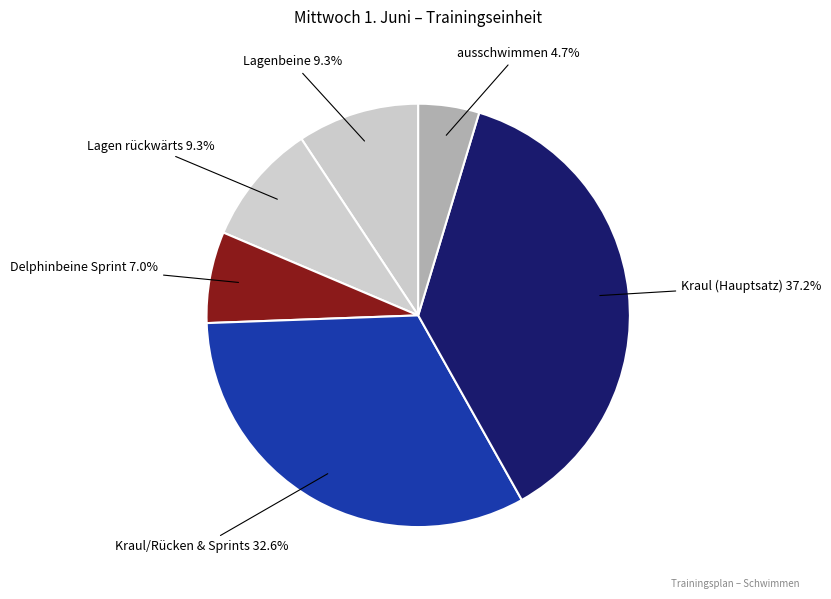

Combined, what portion of the pie is ausschwimmen and Lagen rückwärts?

14.0%